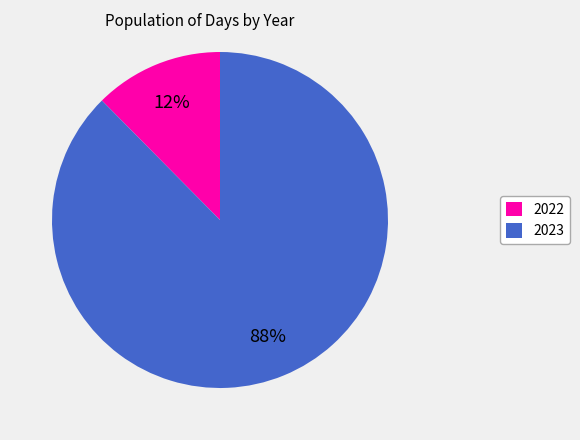

Is it true that 2023 is 81% of the pie?

False